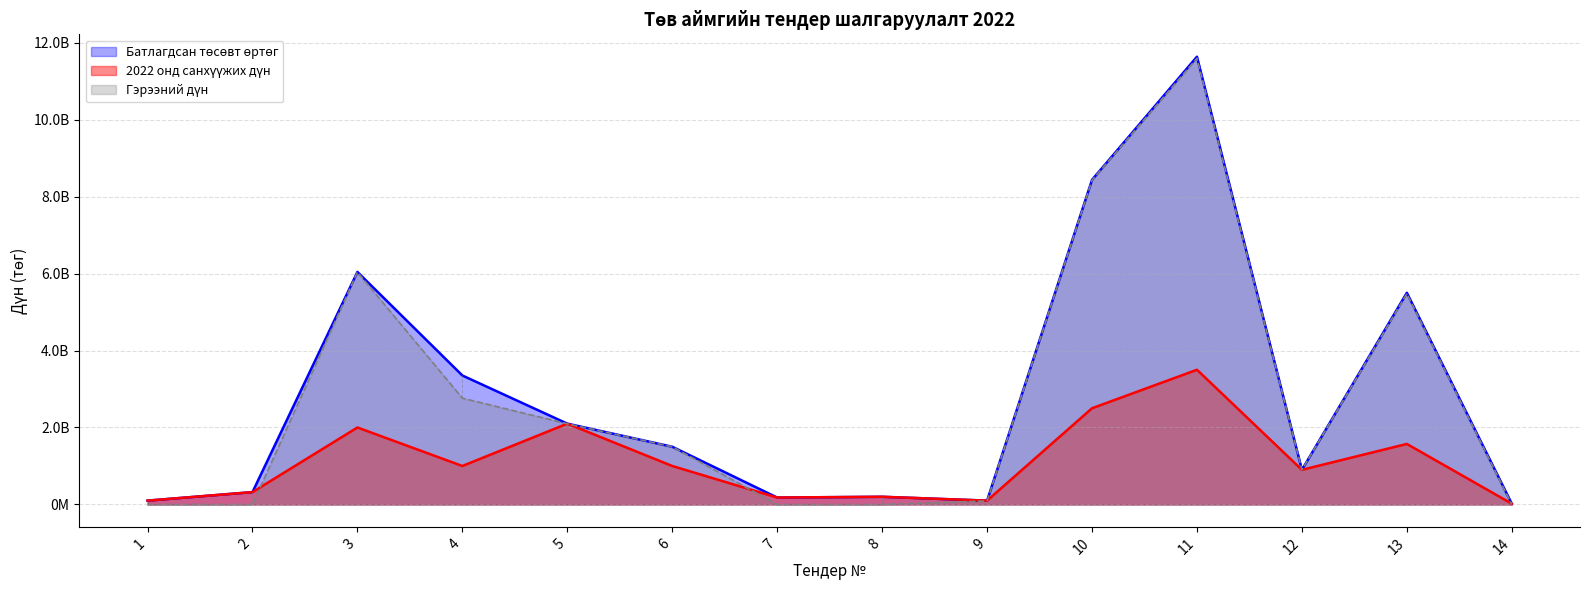

Reading right to left, what are all the values shown in this chart?

Батлагдсан төсөвт өртөг (мян.төг): 14=20000000	13=5500000000	12=900000000	11=11632500000	10=8434700000	9=100000000	8=200000000	7=180000000	6=1500000000	5=2100000000	4=3351000000	3=6041500000	2=321500000	1=100000000
2022 онд санхүүжих дүн (мян.төг): 14=20000000	13=1572900000	12=900000000	11=3500000000	10=2500000000	9=100000000	8=200000000	7=180000000	6=1000000000	5=2100000000	4=1000000000	3=2000000000	2=321500000	1=100000000
Гэрээний дүн (мян.төг): 14=0	13=5475690964	12=900000000	11=11590477709	10=8424149199	9=90900000	8=0	7=0	6=1499674371	5=2095577453	4=2762193790	3=6036425156	2=0	1=0